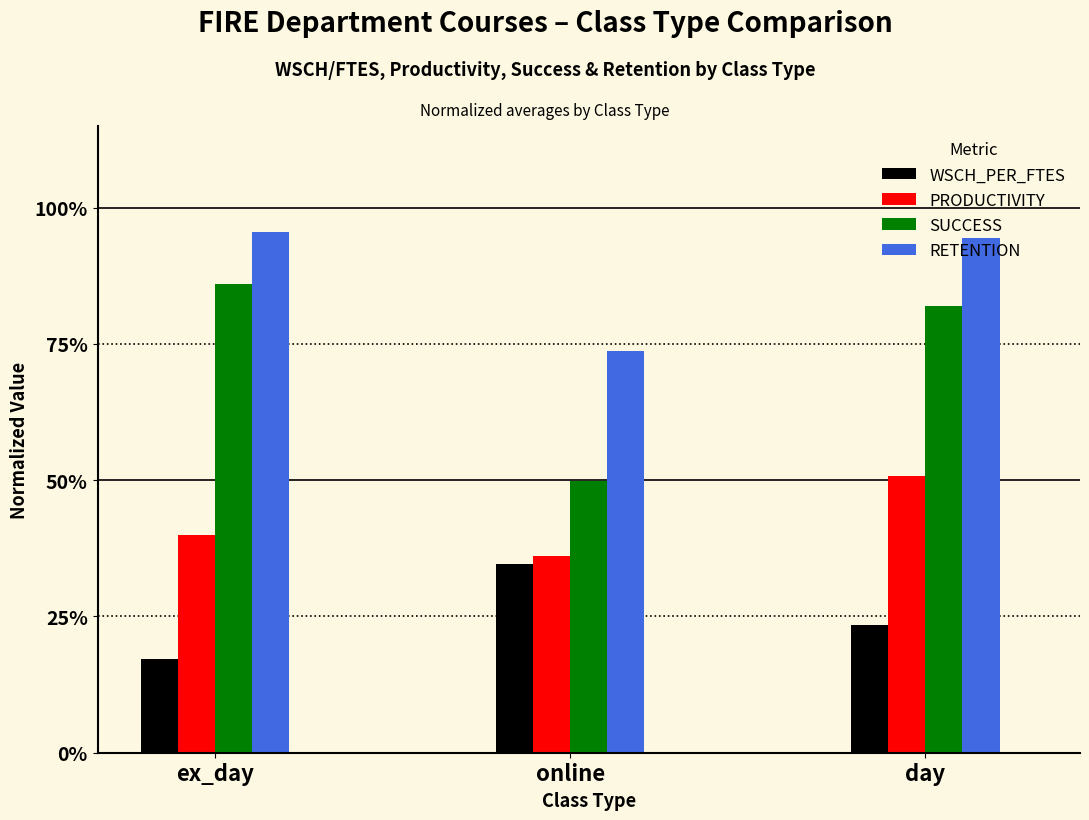

Are the bars grouped side by side (vs. stacked)?

Yes